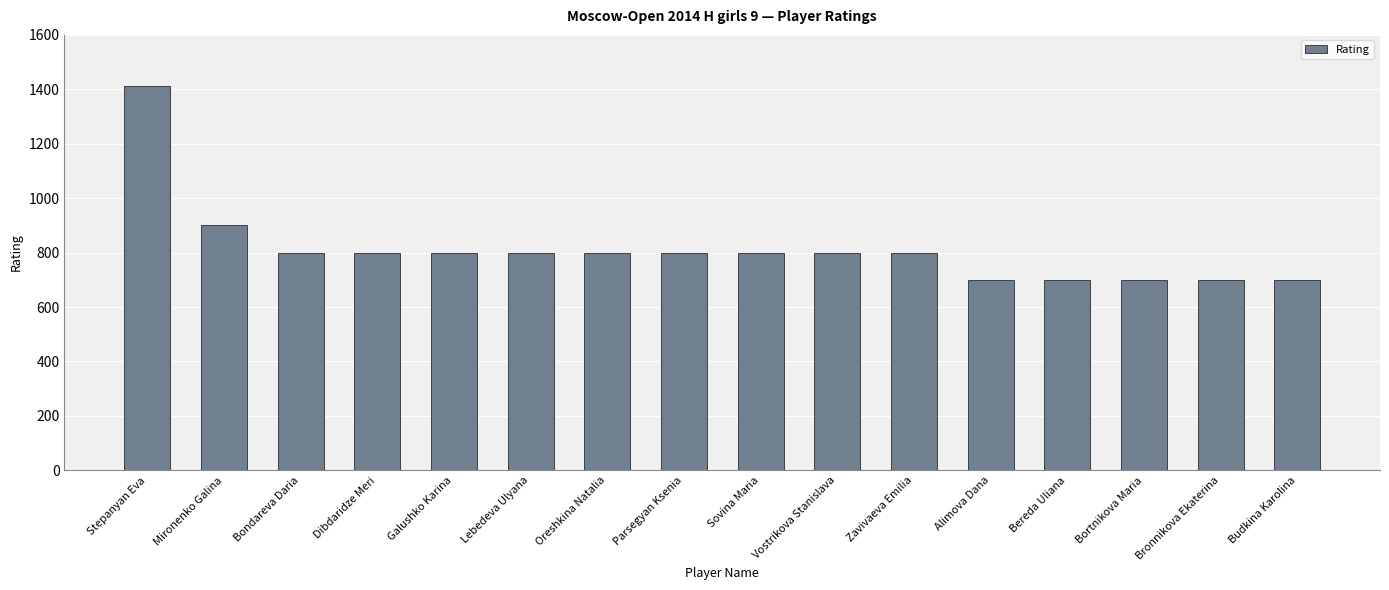

Reading left to right, list all the values displayed in this chart.

1412	900	800	800	800	800	800	800	800	800	800	700	700	700	700	700